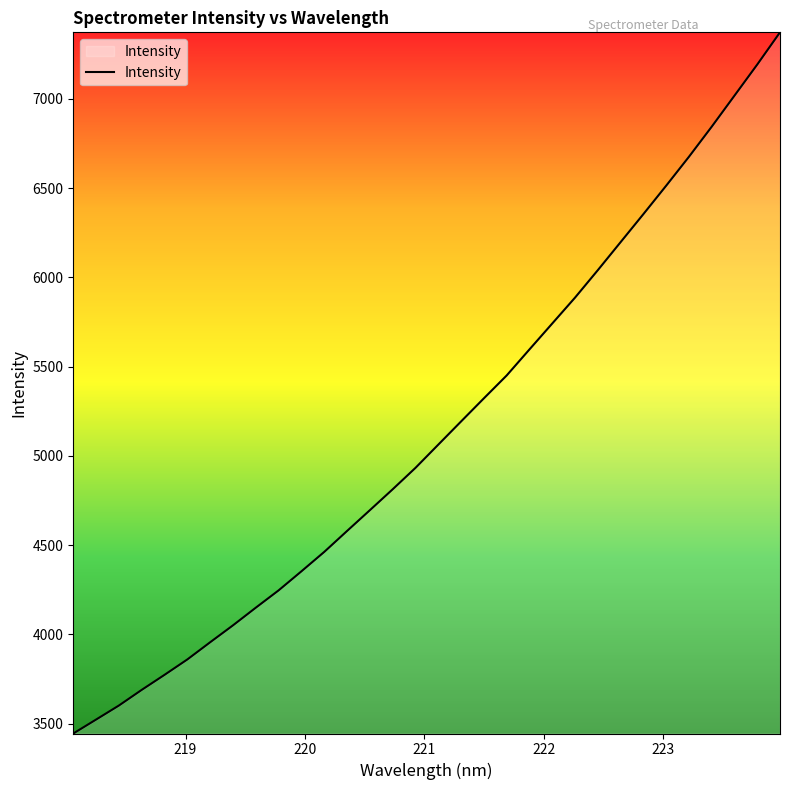

What is the difference between the maximum and minimum values?

3927.6